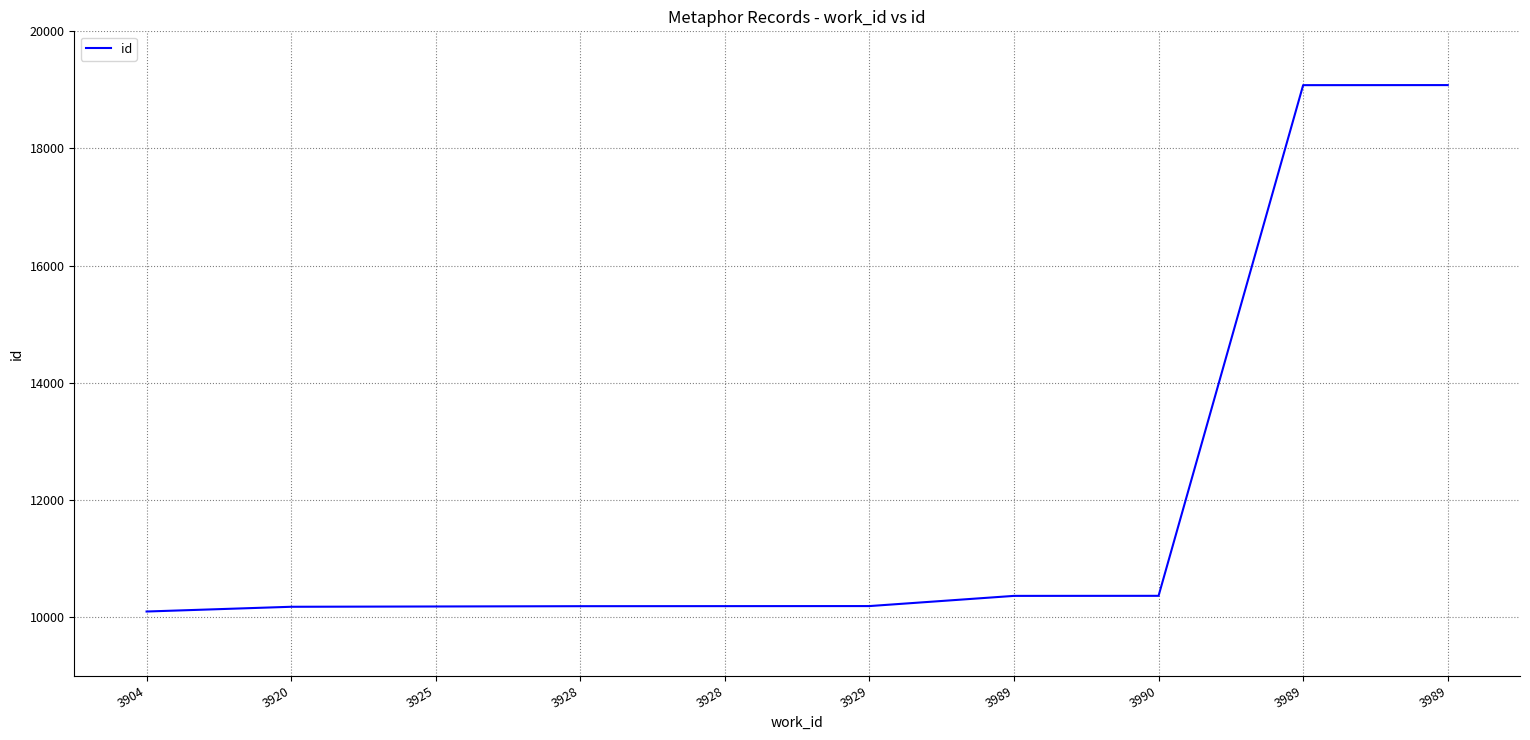

What is the sum of all values?

119885